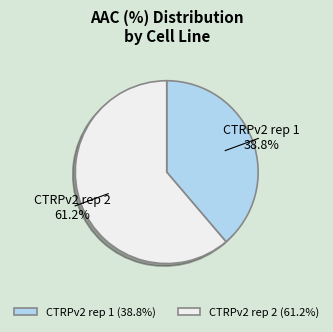

How many segments does this pie chart have?

2